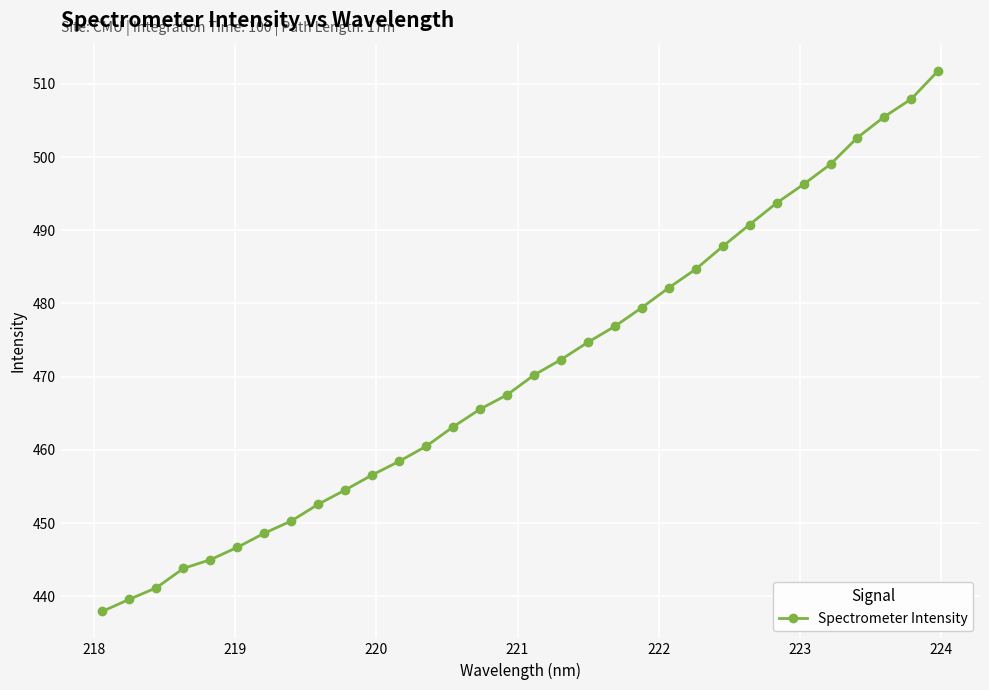

What is the minimum value shown in the chart?

437.9